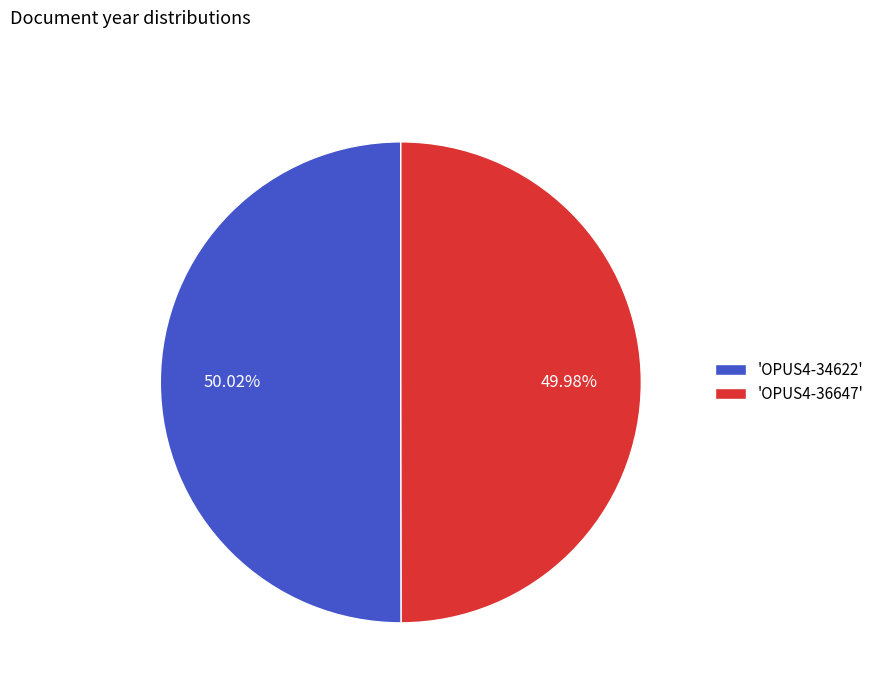

Is there any slice that represents more than half of the pie?

Yes